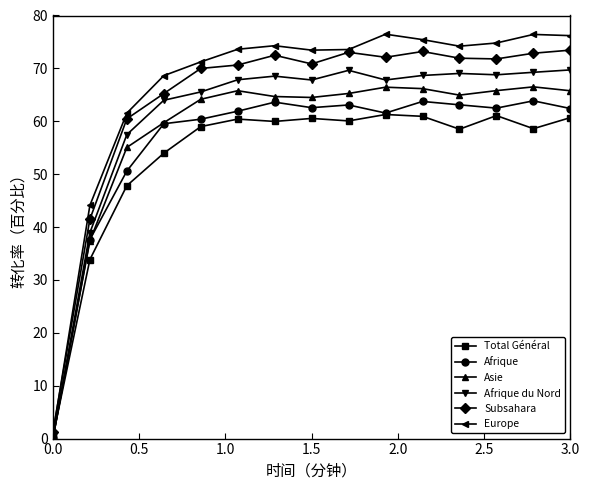

What is the maximum value for Total Général?

61.3